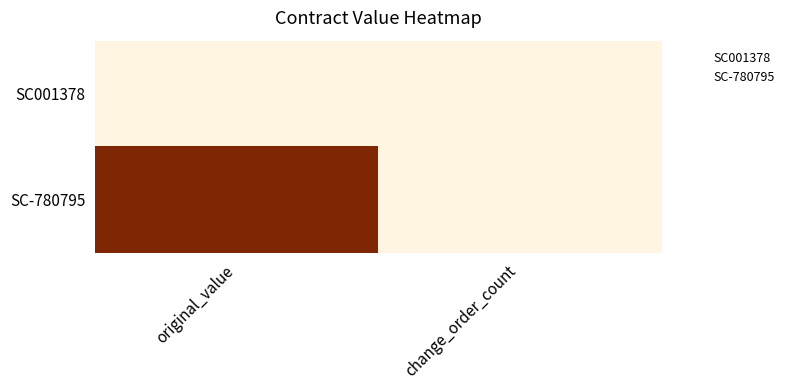

Count the number of categories in the chart.

2